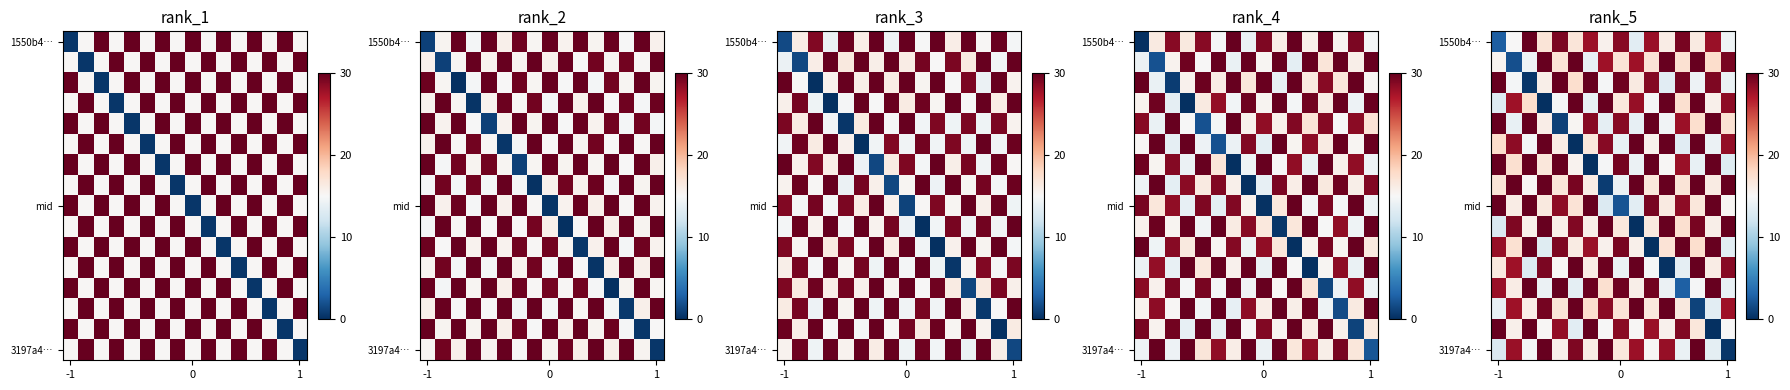

How many categories are shown in the chart?

16